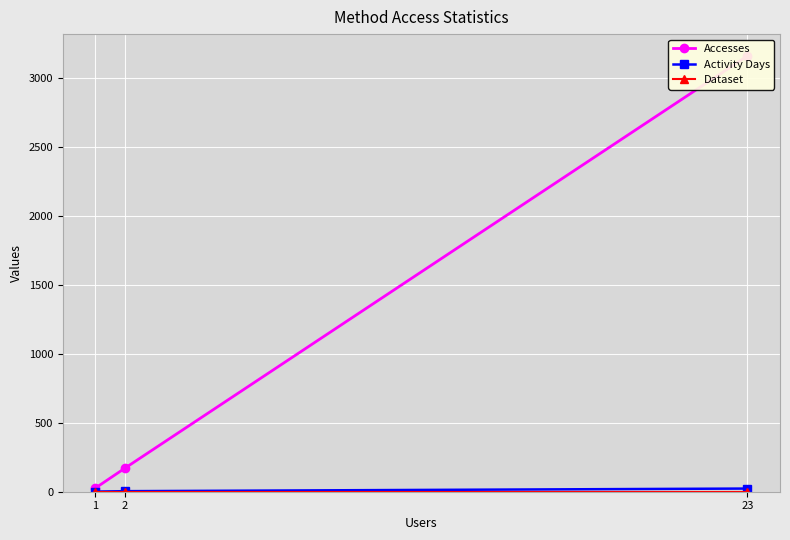

Which has a higher value, 1 or 2?

2